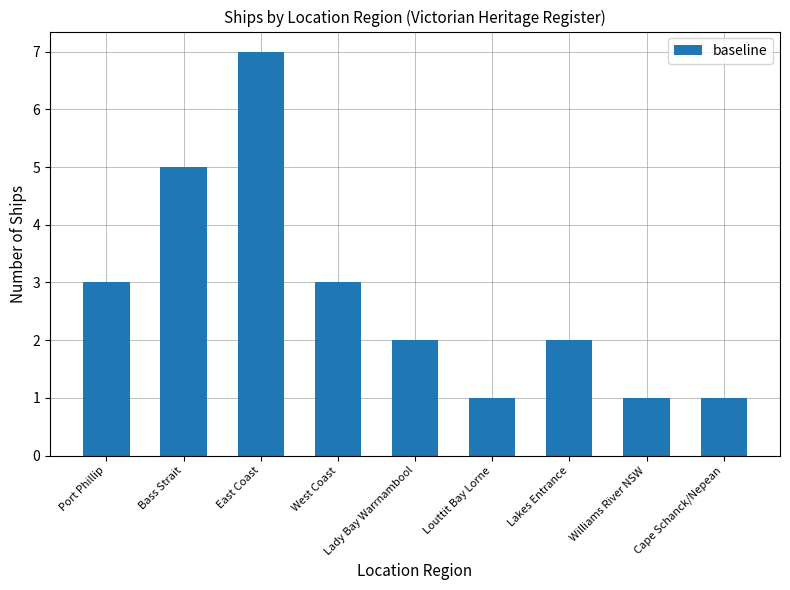

Reading left to right, transcribe all the data shown in this chart.

Port Phillip=3	Bass Strait=5	East Coast=7	West Coast=3	Lady Bay Warrnambool=2	Louttit Bay Lorne=1	Lakes Entrance=2	Williams River NSW=1	Cape Schanck/Nepean=1